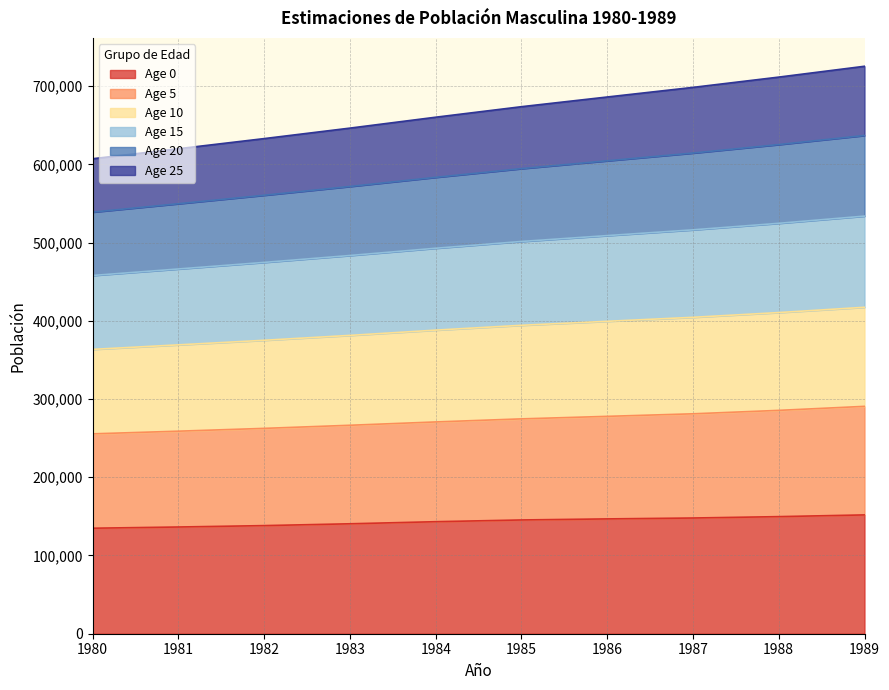

What is the maximum value for Age 0?

151867